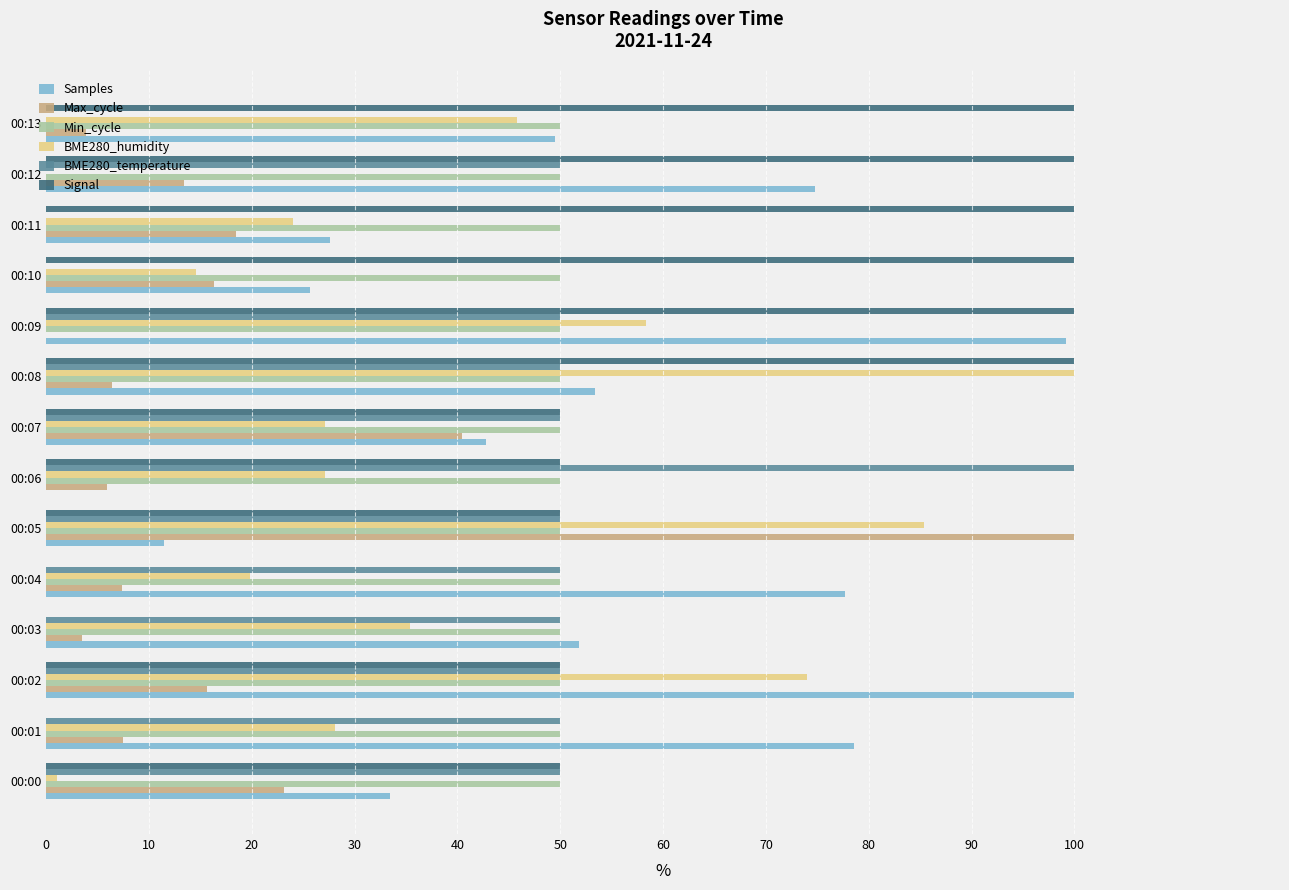

Between 00:08 and 00:10, which series saw the biggest shift?

BME280_humidity